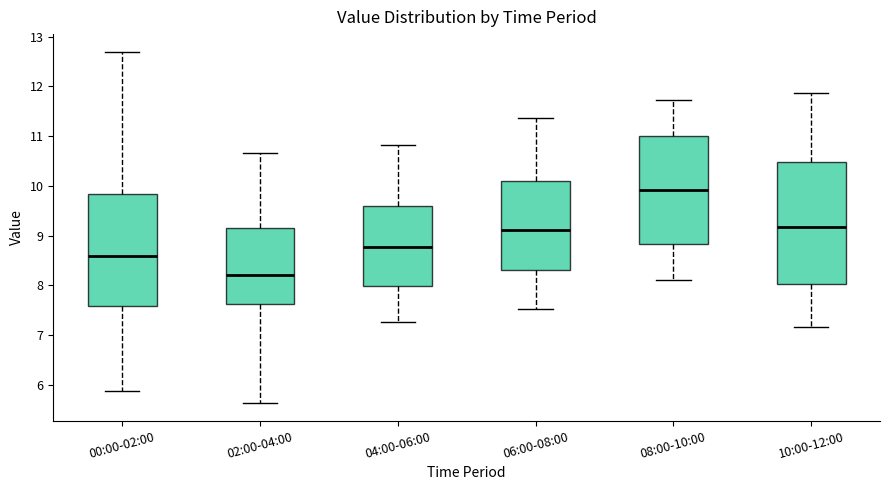

Reading left to right, read every box against the y-axis: the position of its median line, the range the box covers, and the ends of its whiskers. The values are not printed on the chart, so give them approximately, as read against the axis.

00:00-02:00: median 8.6, box 7.6 to 9.8, whiskers 5.9 to 12.7
02:00-04:00: median 8.2, box 7.6 to 9.2, whiskers 5.6 to 10.7
04:00-06:00: median 8.8, box 8.0 to 9.6, whiskers 7.3 to 10.8
06:00-08:00: median 9.1, box 8.3 to 10.1, whiskers 7.5 to 11.4
08:00-10:00: median 9.9, box 8.8 to 11.0, whiskers 8.1 to 11.7
10:00-12:00: median 9.2, box 8.0 to 10.5, whiskers 7.2 to 11.9